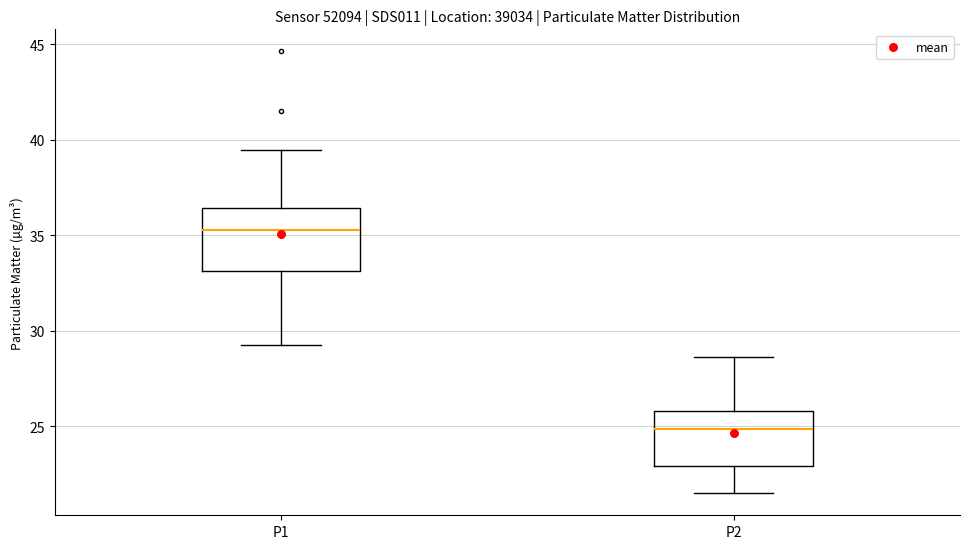

Which box's median line is the lowest?

P2